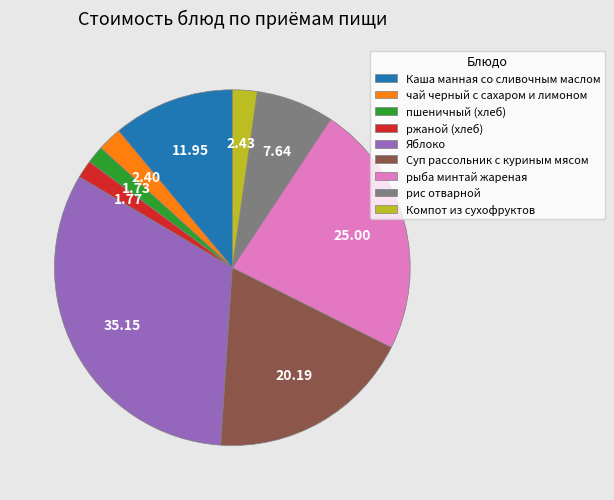

Is there any slice that represents more than half of the pie?

No